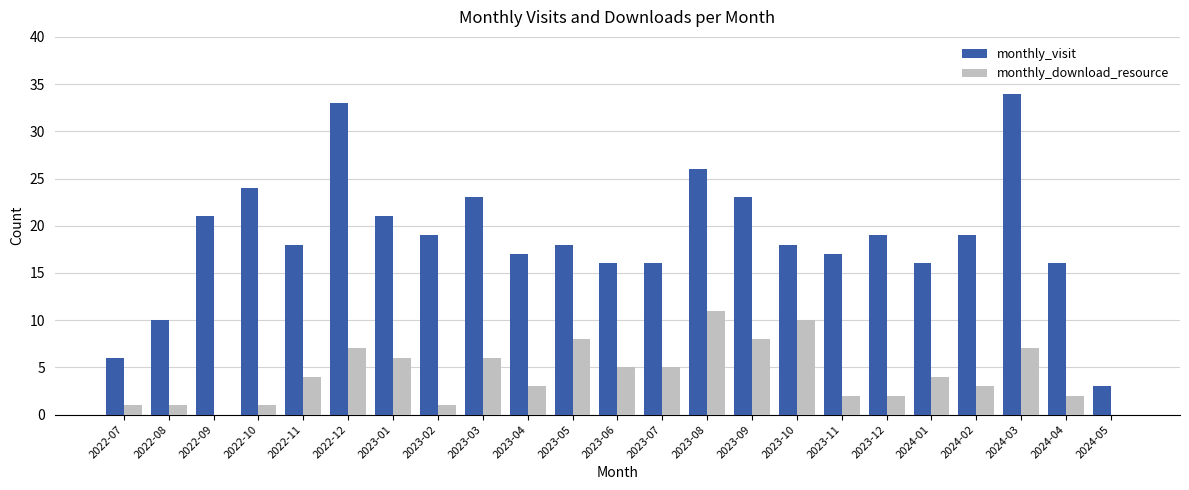

Between 2022-07 and 2024-01, which series saw the biggest shift?

monthly_visit